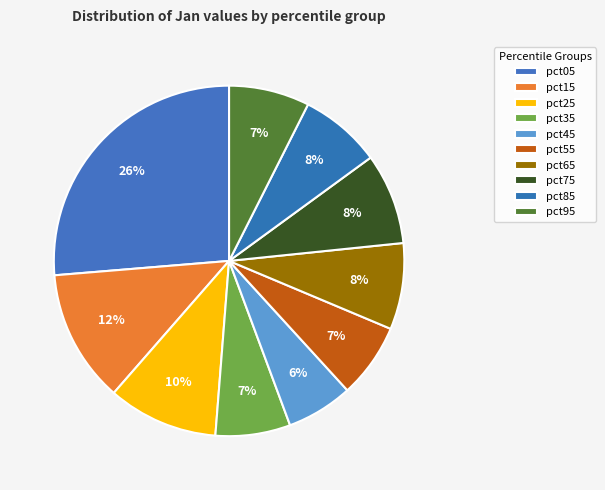

Is there a majority slice in this chart?

No